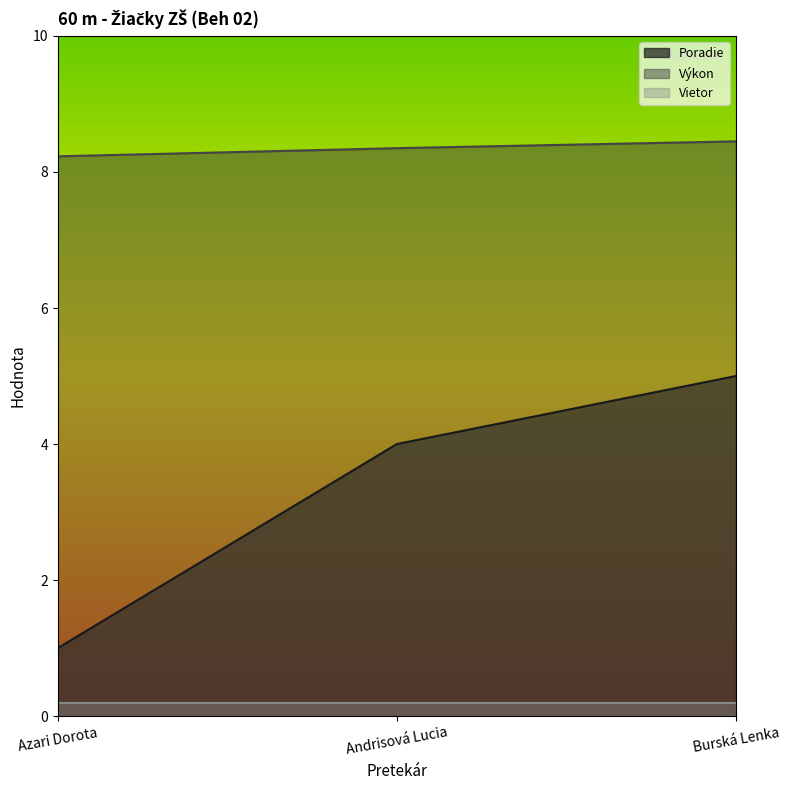

How many data points does each series have?

3